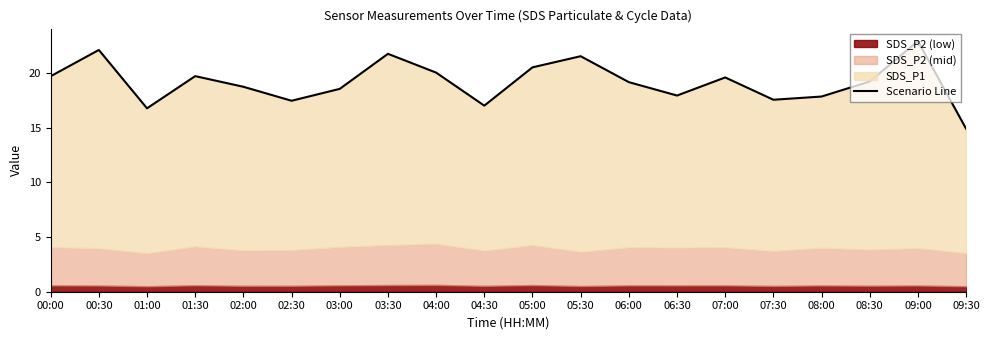

What is the difference between the second highest and minimum values?

7.2